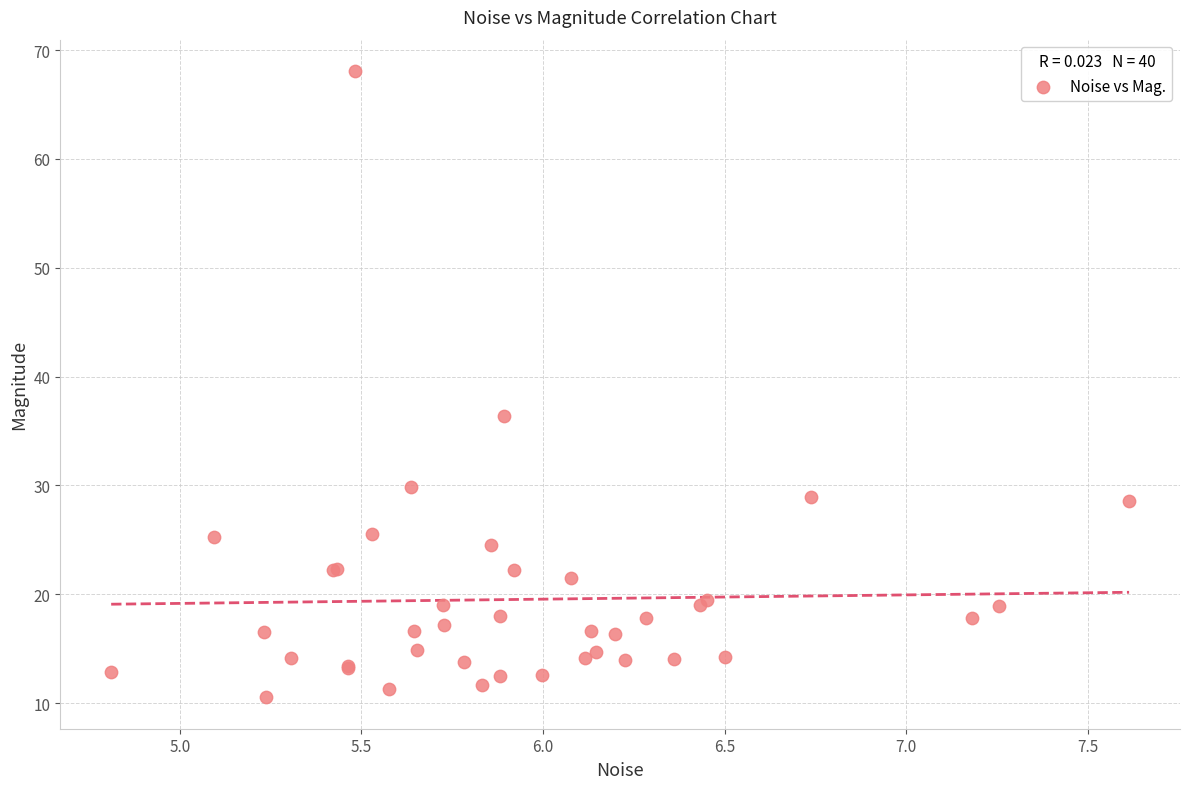

What Y value in the scatter plot is closest to 39?

36.4